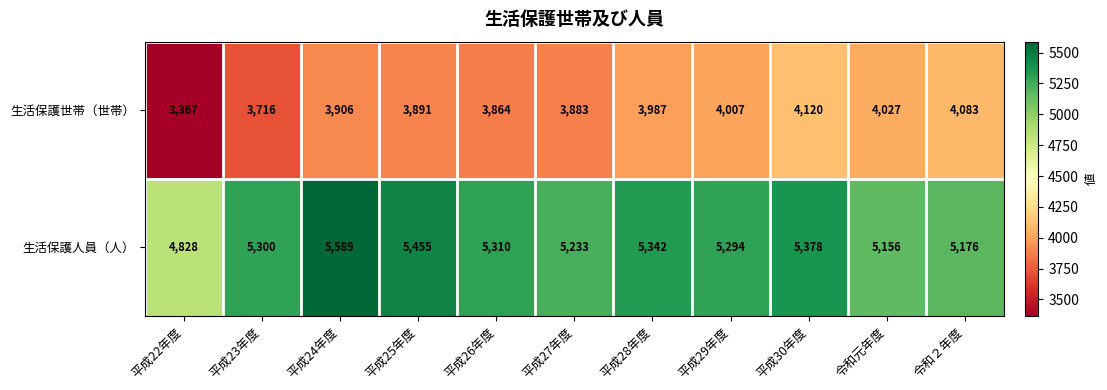

What is the difference between the 生活保護人員（人） values at 平成30年度 and 平成27年度?

145